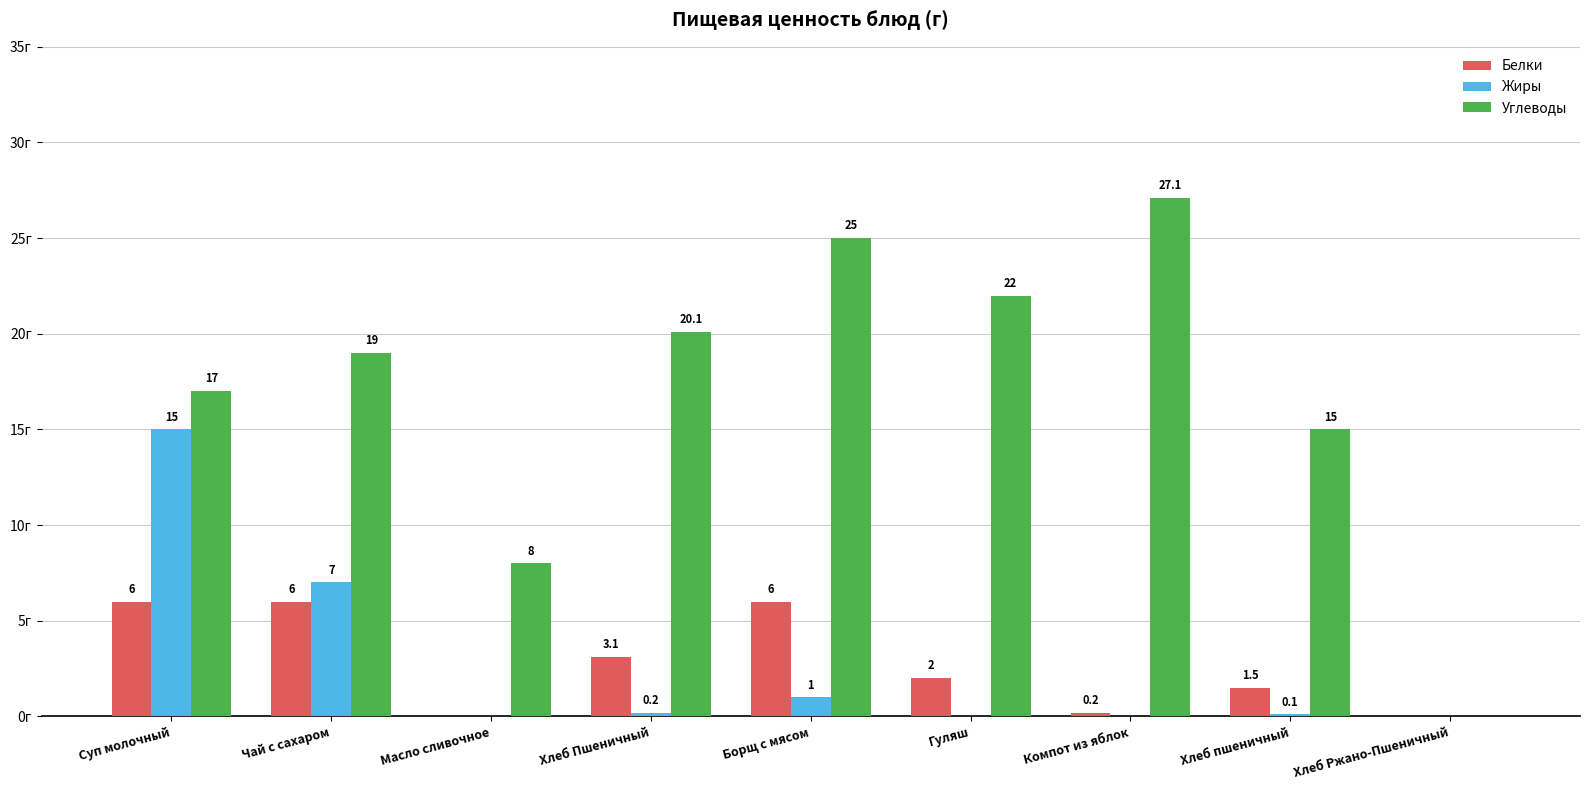

Are the bars horizontal?

No